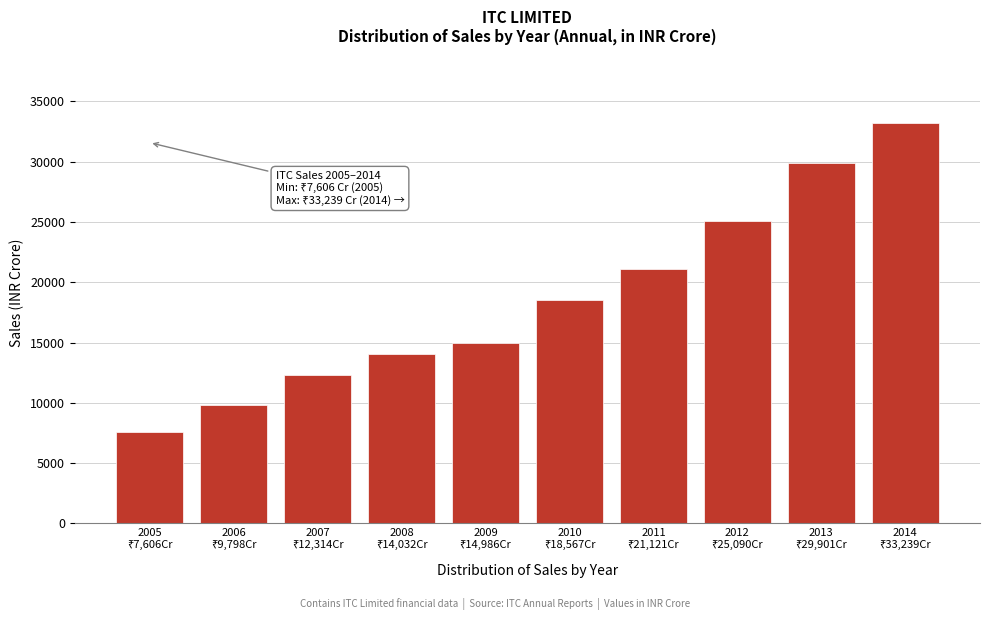

Reading left to right, list all the values displayed in this chart.

7605.6	9798.3	12313.8	14032.2	14985.8	18567.5	21120.8	25090.1	29901.3	33238.6